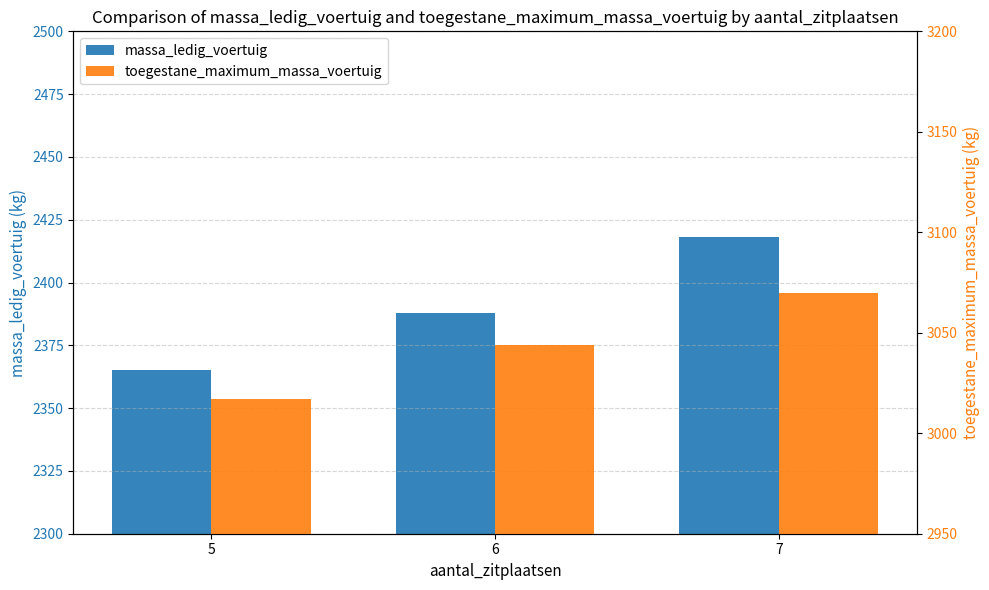

What is the difference between the highest and lowest values at 5?

652